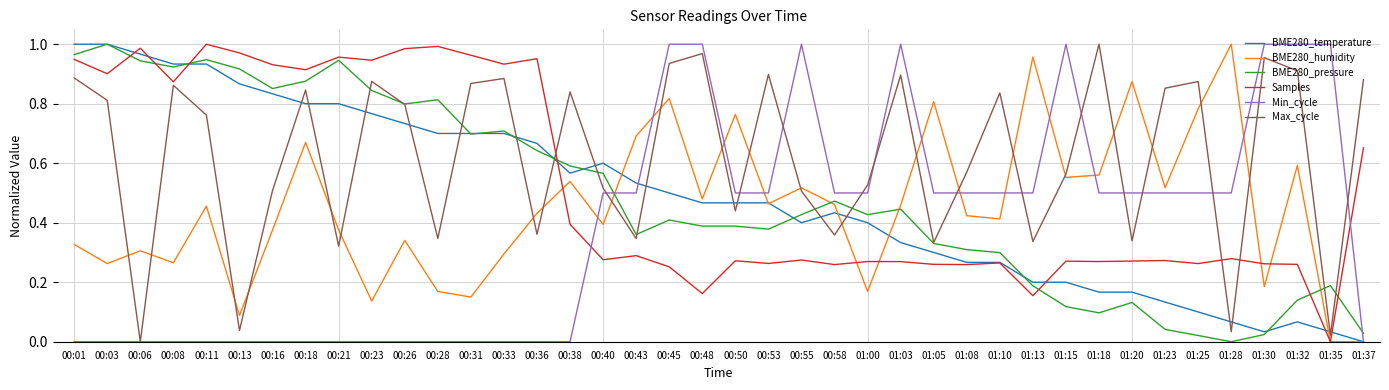

Which series changed the most between 01:00 and 01:32?

Min_cycle